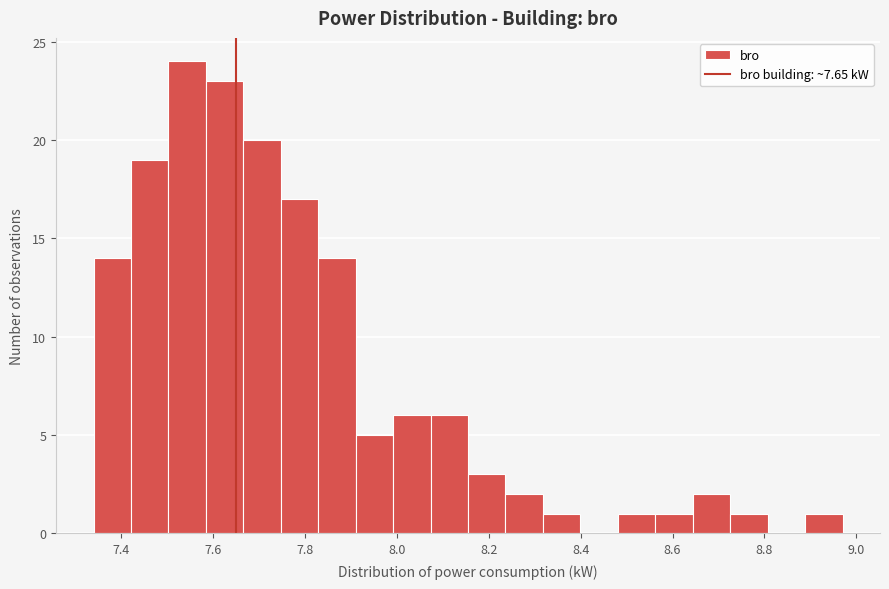

Over which range of the x-axis is the bar tallest?

7.50 to 7.58